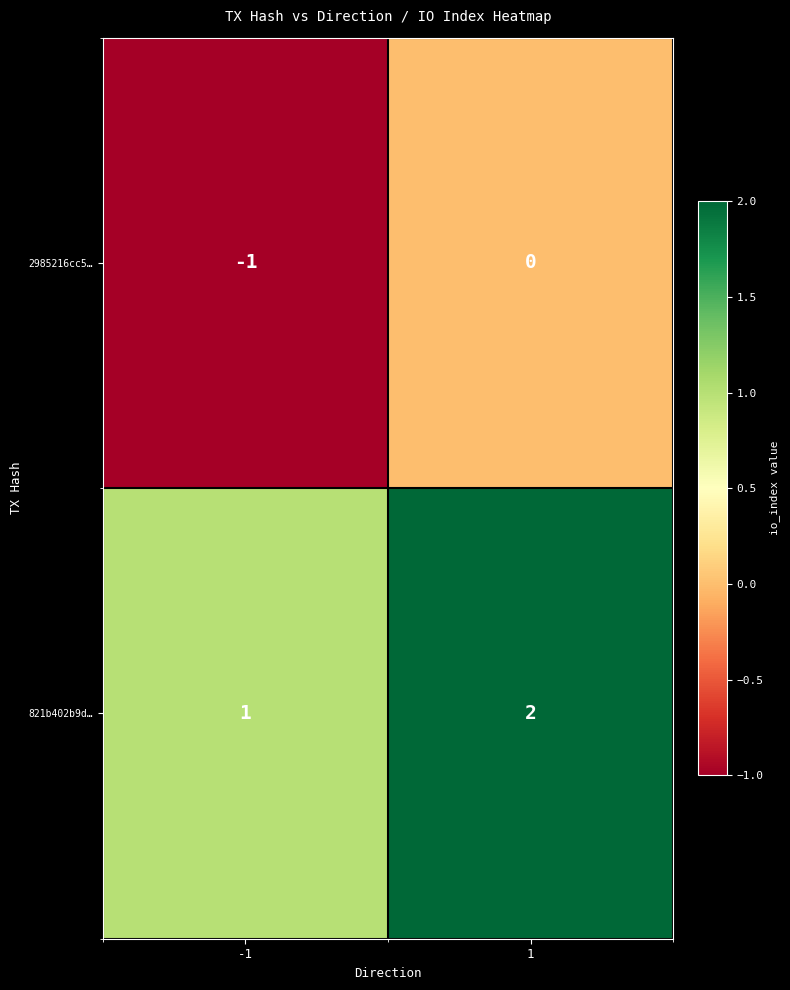

Which series has the largest total across all categories?

821b402b9d…